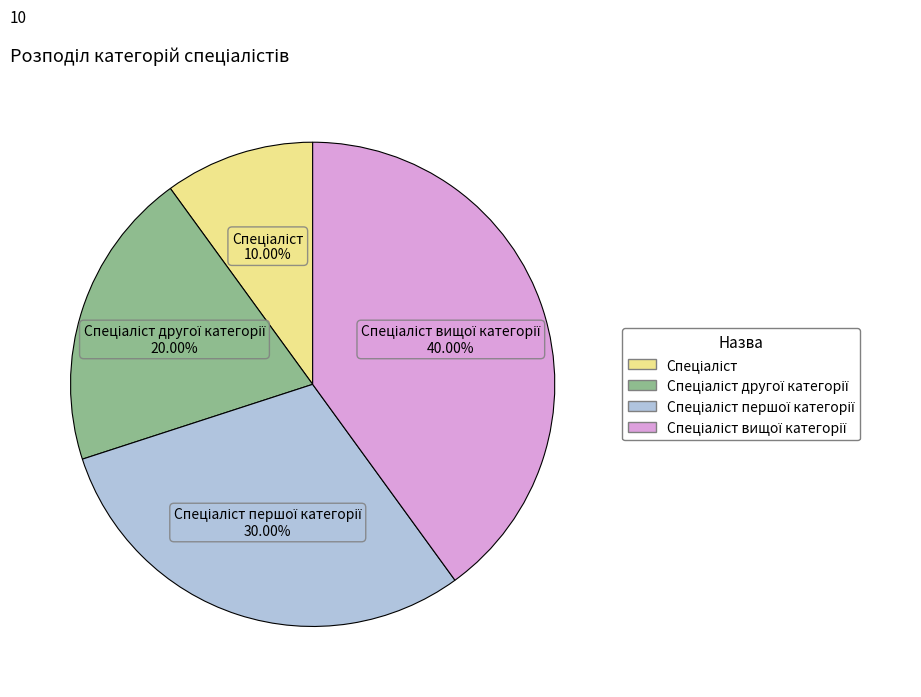

Is there any slice that represents more than half of the pie?

No